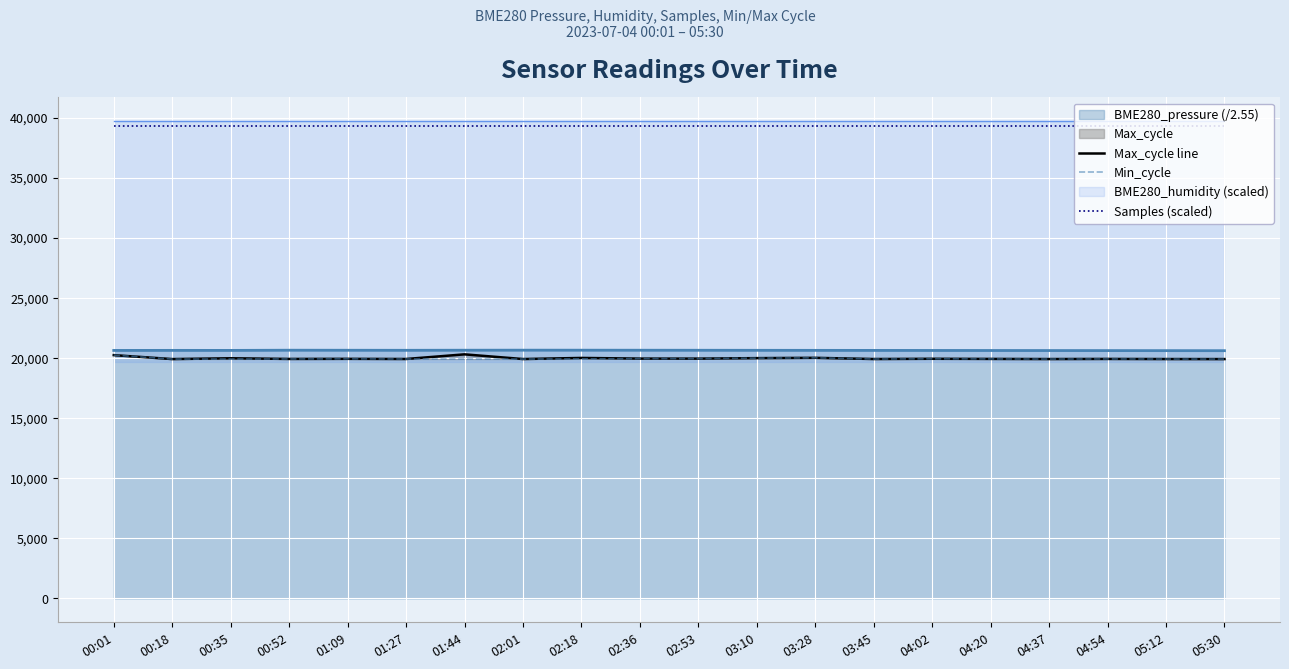

What is the value of the Max_cycle line point at the 2nd from the left?

19918